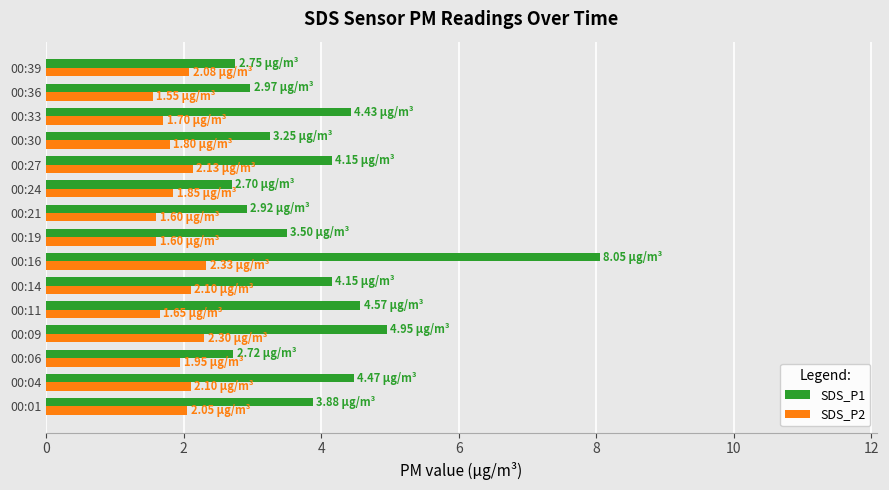

Rank the series by their maximum value, from highest to lowest.

SDS_P1, SDS_P2